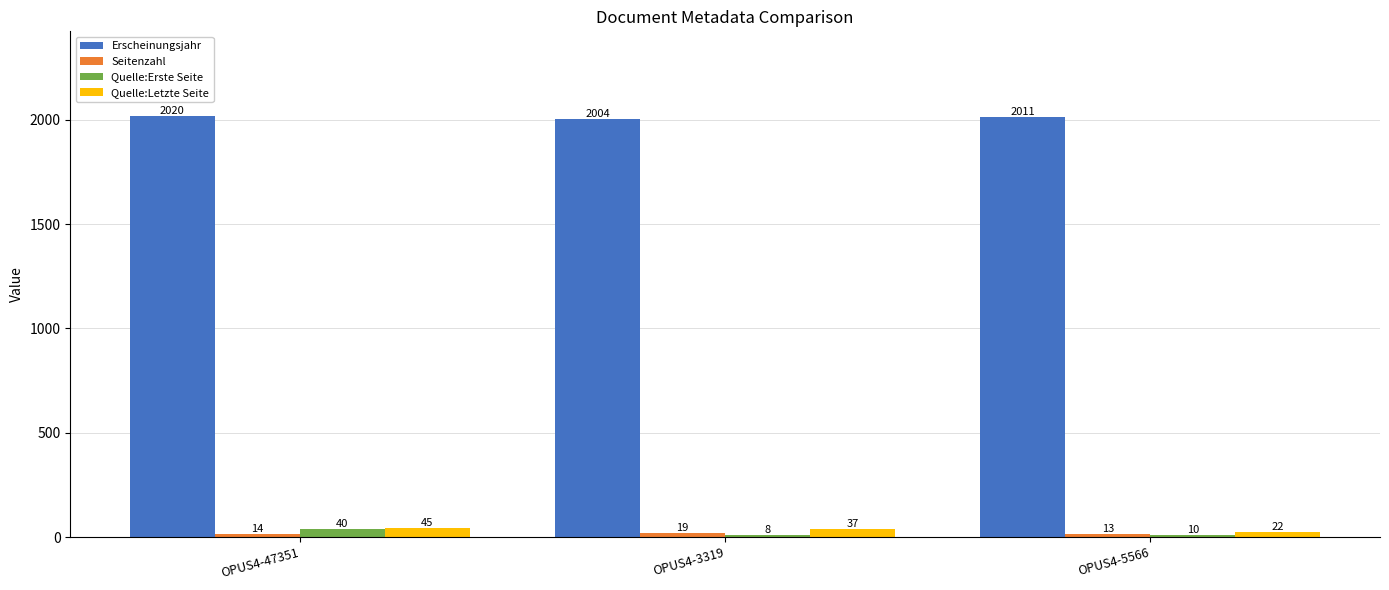

At which category does the chart reach its peak across all series?

OPUS4-47351